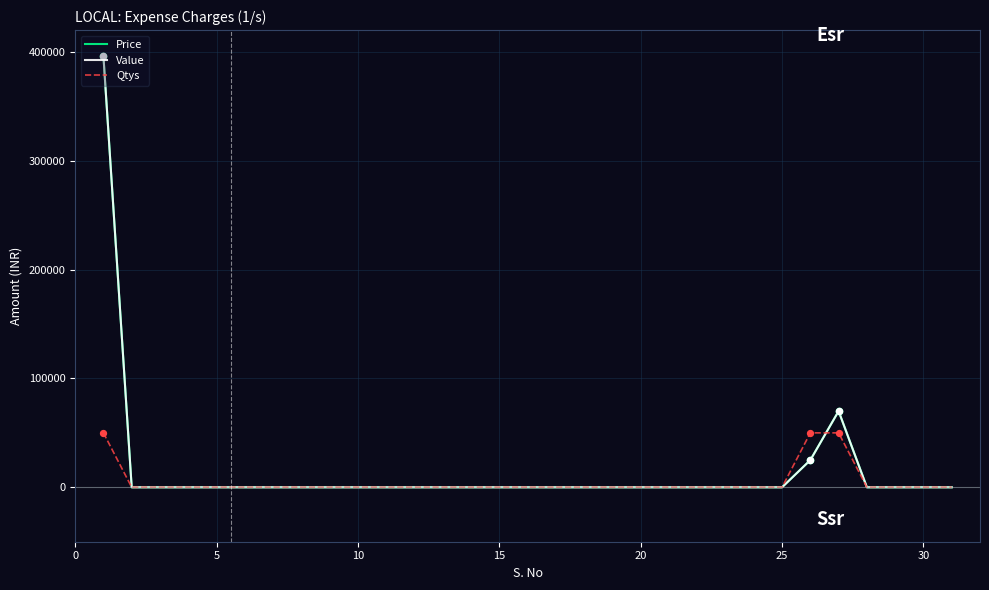

Does the chart have visible grid lines?

Yes